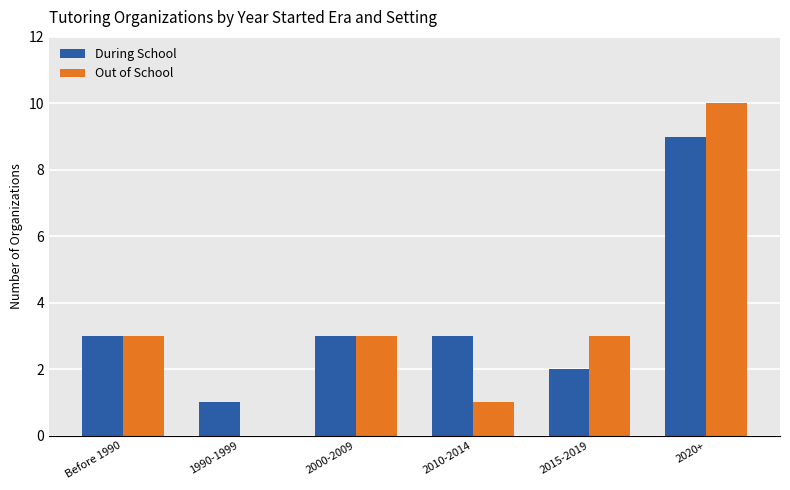

What is the spread (max minus min) of values at 1990-1999?

1